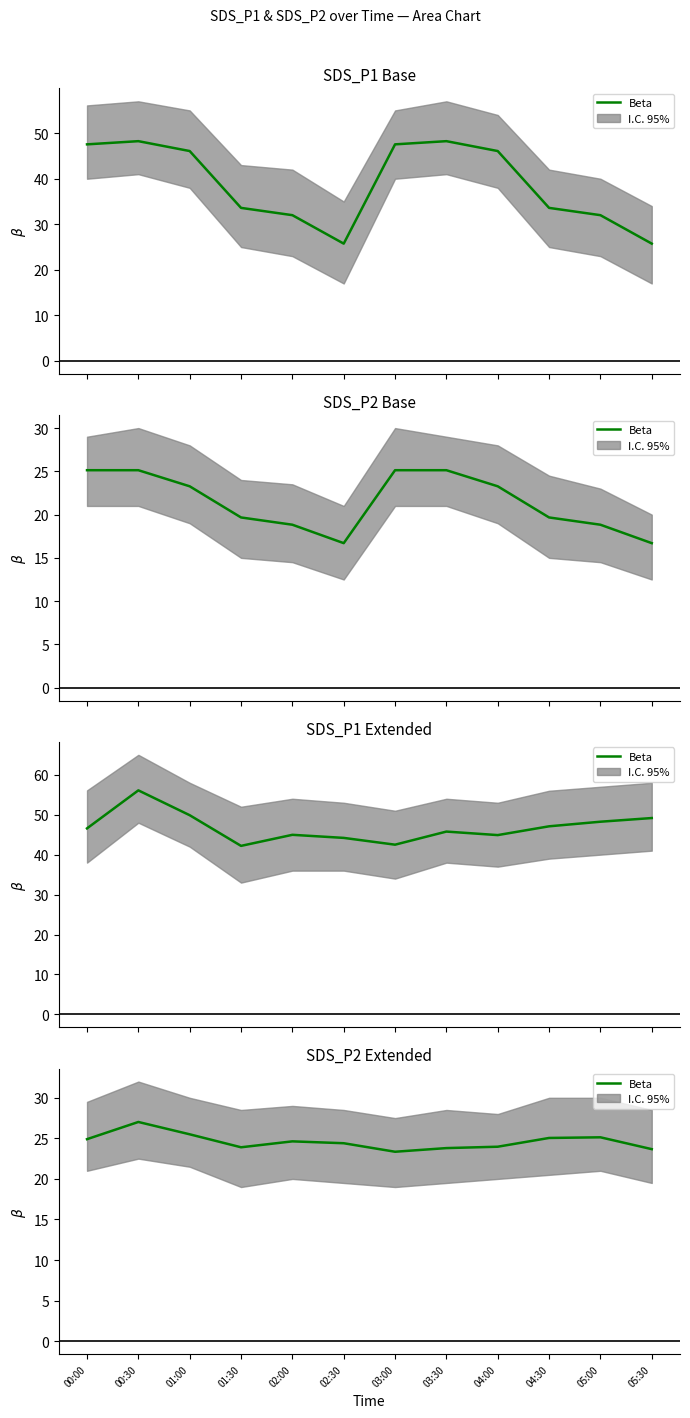

Read the value at 03:00.

23.4